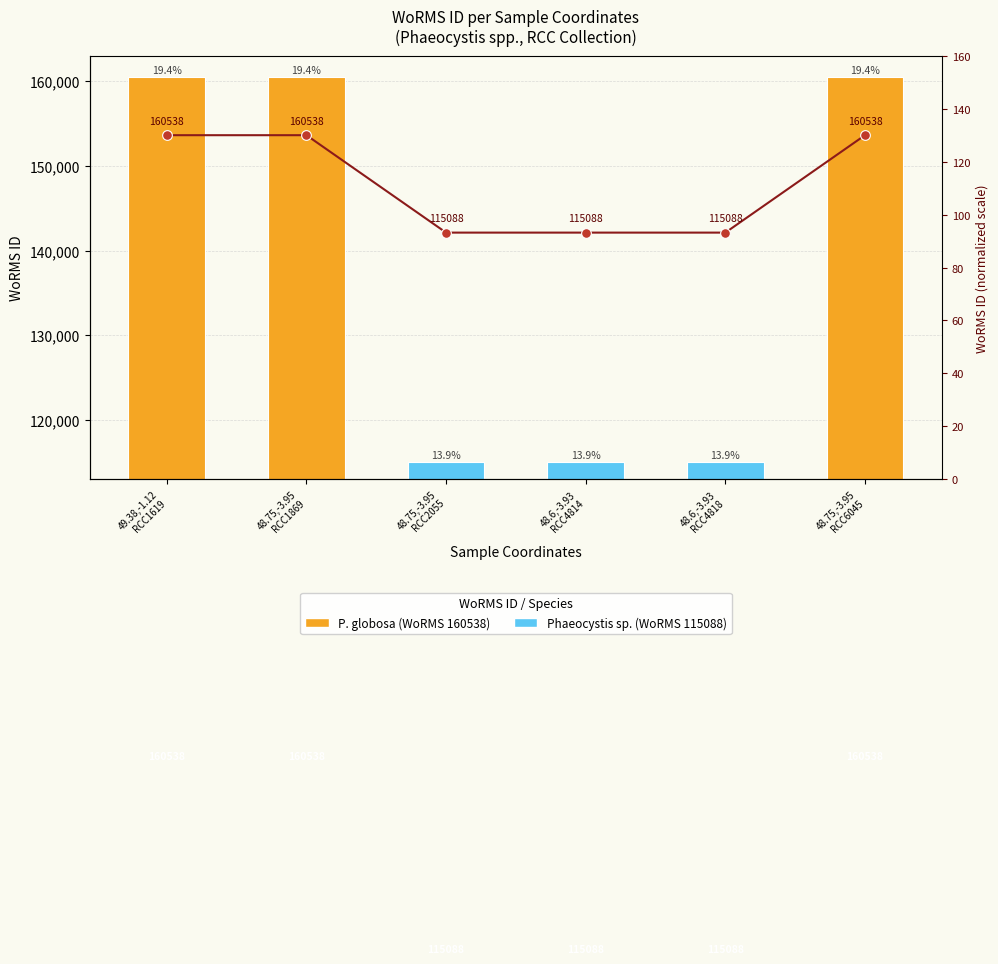

Which category has the highest value in the Relative WoRMS (normalized) series?

49.38,-1.12
RCC1619